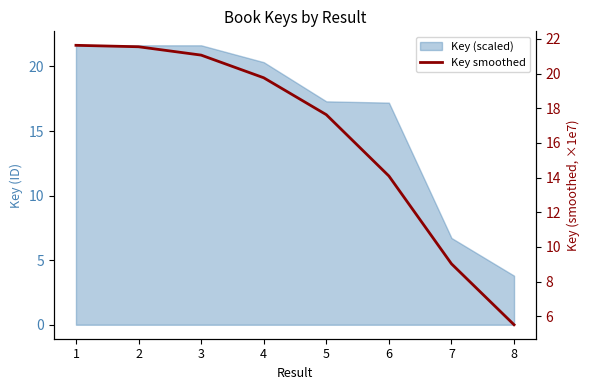

List the labels in order of value, smallest first.

8, 7, 6, 5, 4, 3, 2, 1